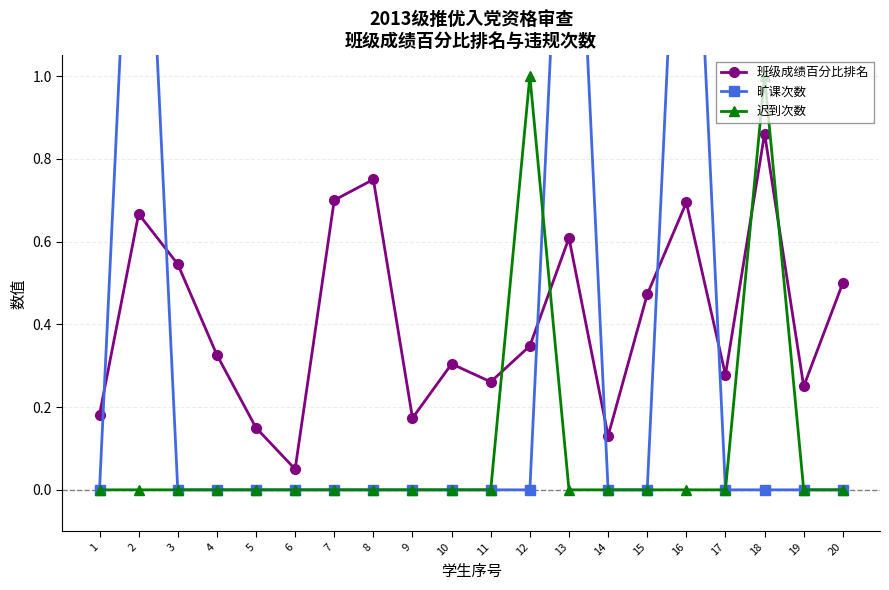

Which series has the widest spread of values?

旷课次数